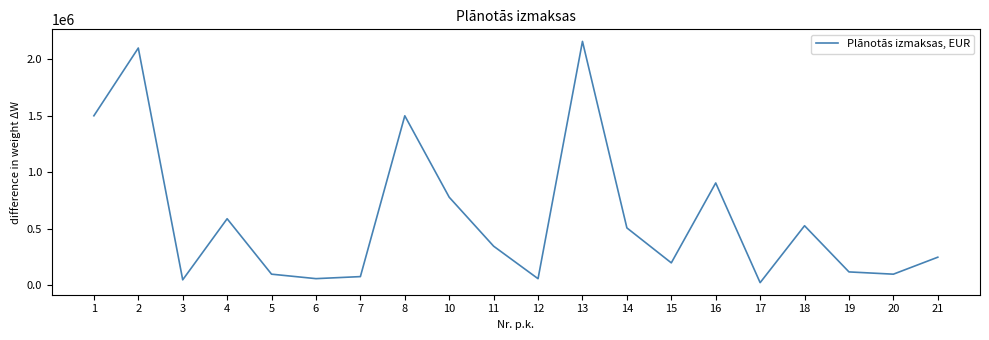

Where is the first local maximum?

2